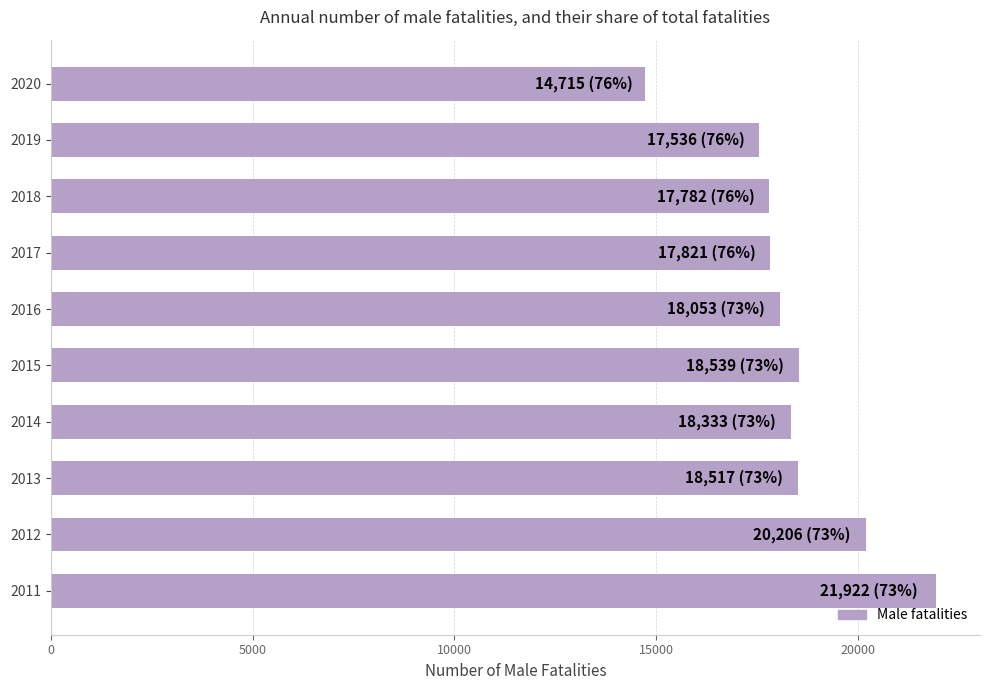

What is the approximate value at 2018, to the nearest 100?

17800